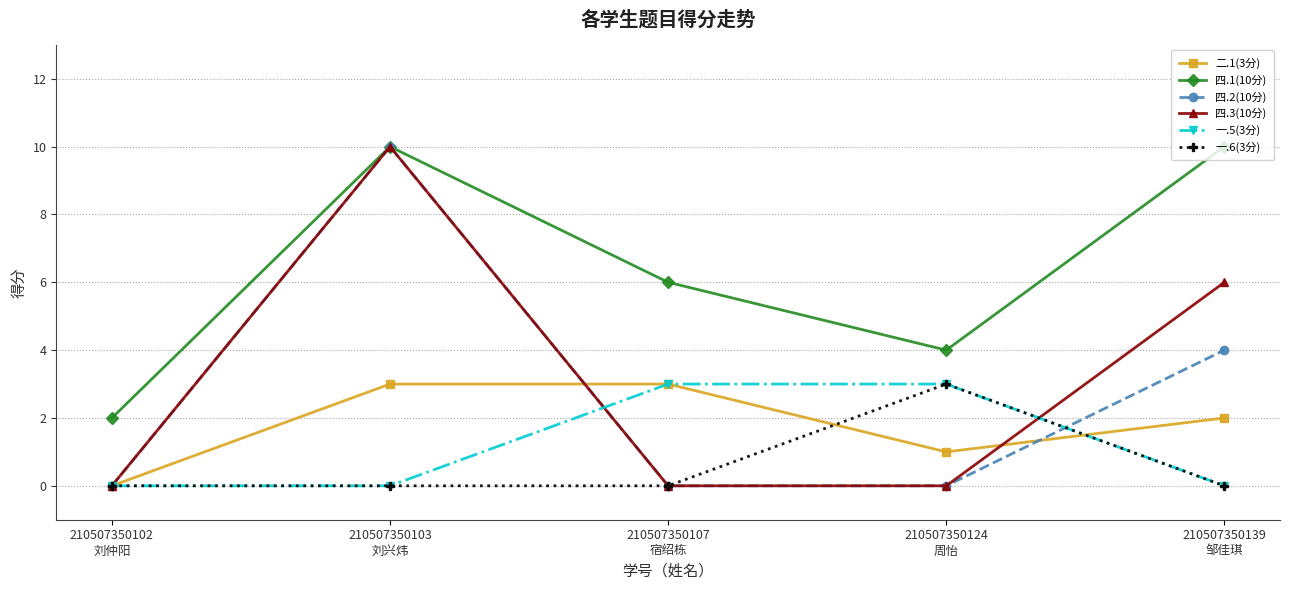

The value of 四.3(10分) at 210507350139
邹佳琪 is 6. True or false?

True